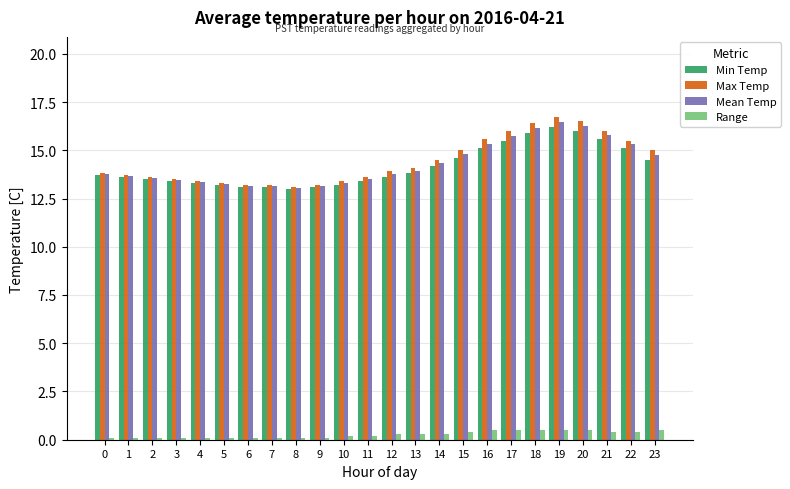

Which label corresponds to the largest value in the chart?

19